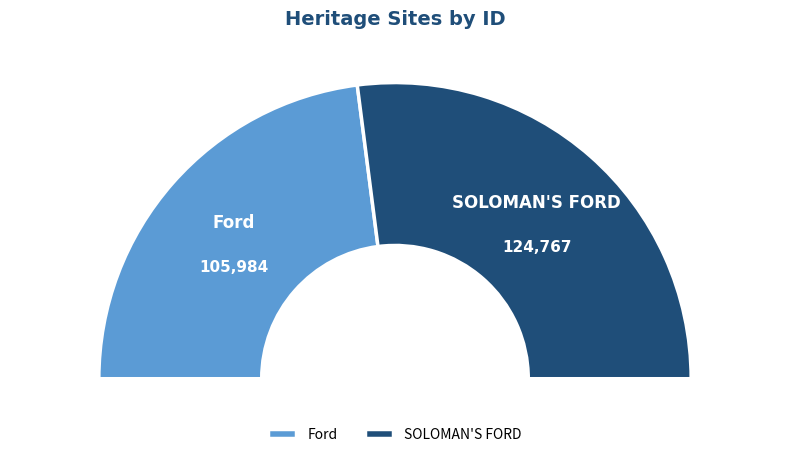

To the nearest percent, what portion does SOLOMAN'S FORD represent?

54%